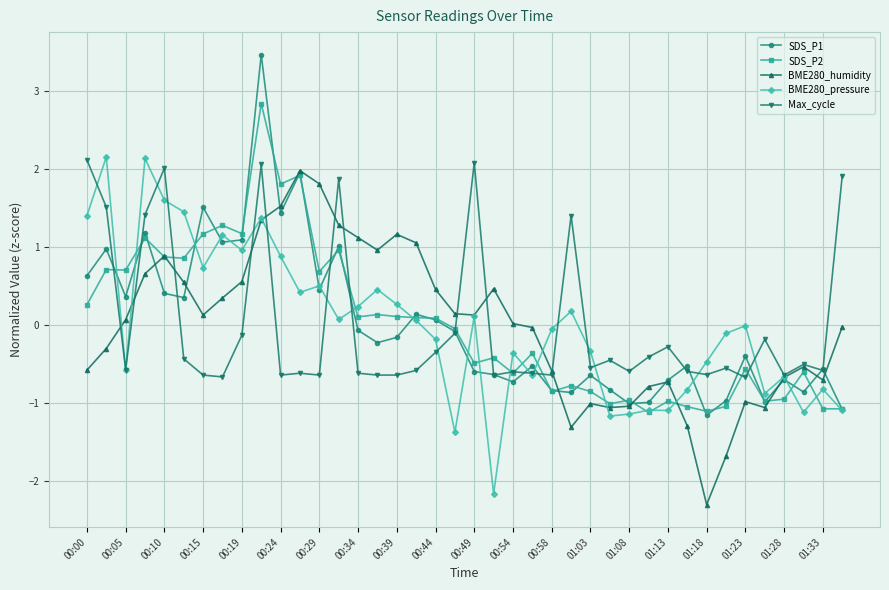

What is the difference between the second highest and second lowest values in the BME280_humidity series?

3.5